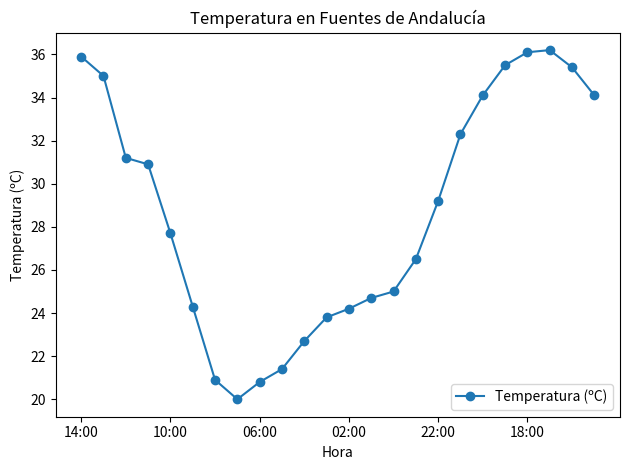

Reading left to right, extract all data points from this chart.

35.9	35.0	31.2	30.9	27.7	24.3	20.9	20.0	20.8	21.4	22.7	23.8	24.2	24.7	25.0	26.5	29.2	32.3	34.1	35.5	36.1	36.2	35.4	34.1